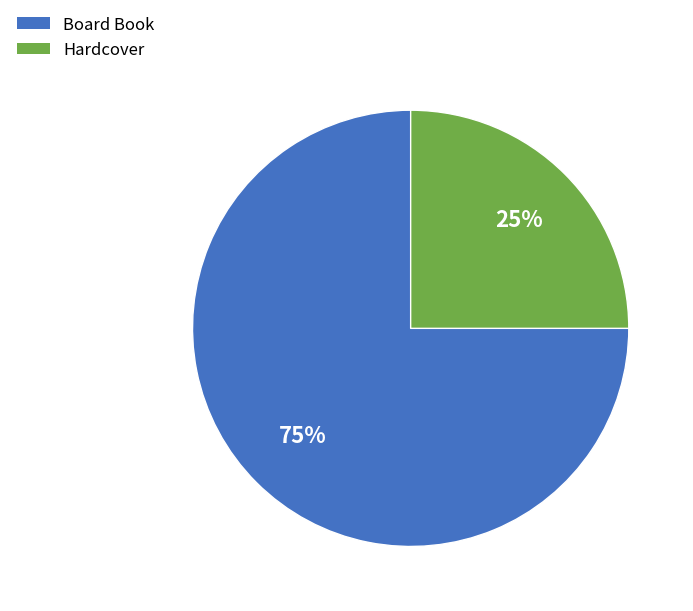

Which slice is the smallest?

Hardcover